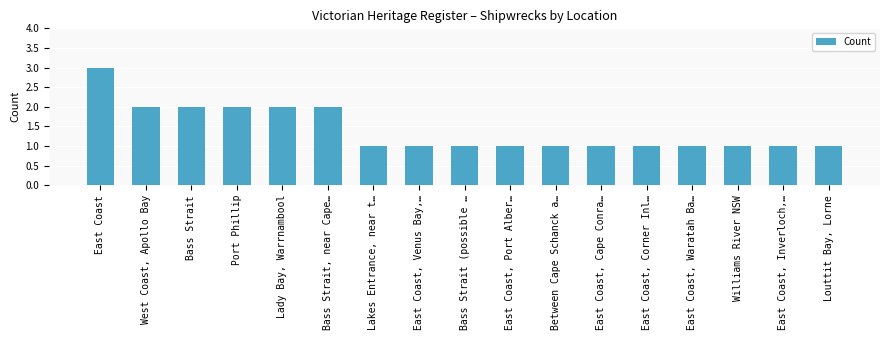

What is the difference between the maximum and minimum values?

2